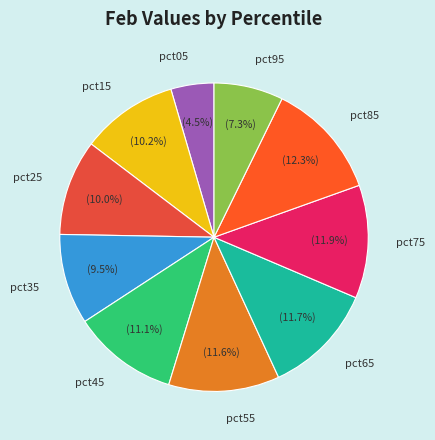

Which has a higher value, pct05 or pct95?

pct95